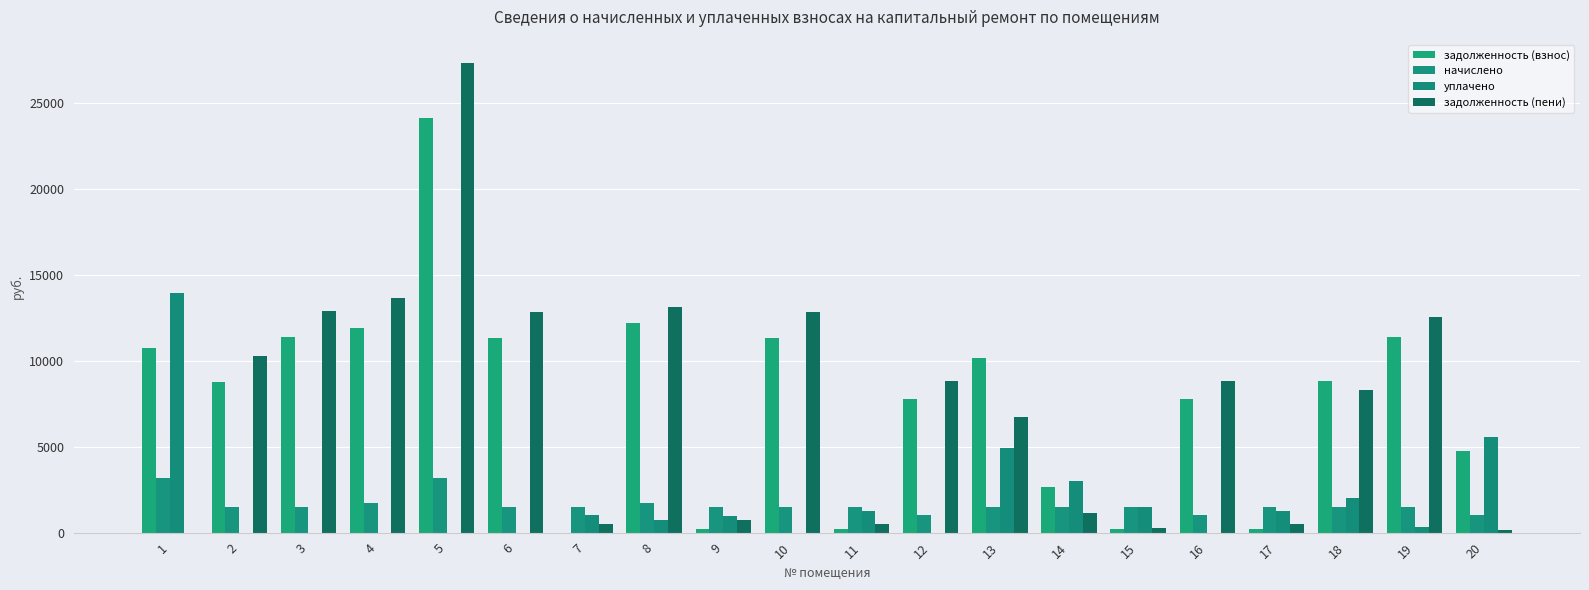

What is the difference between the highest and lowest values at 15?

1267.9